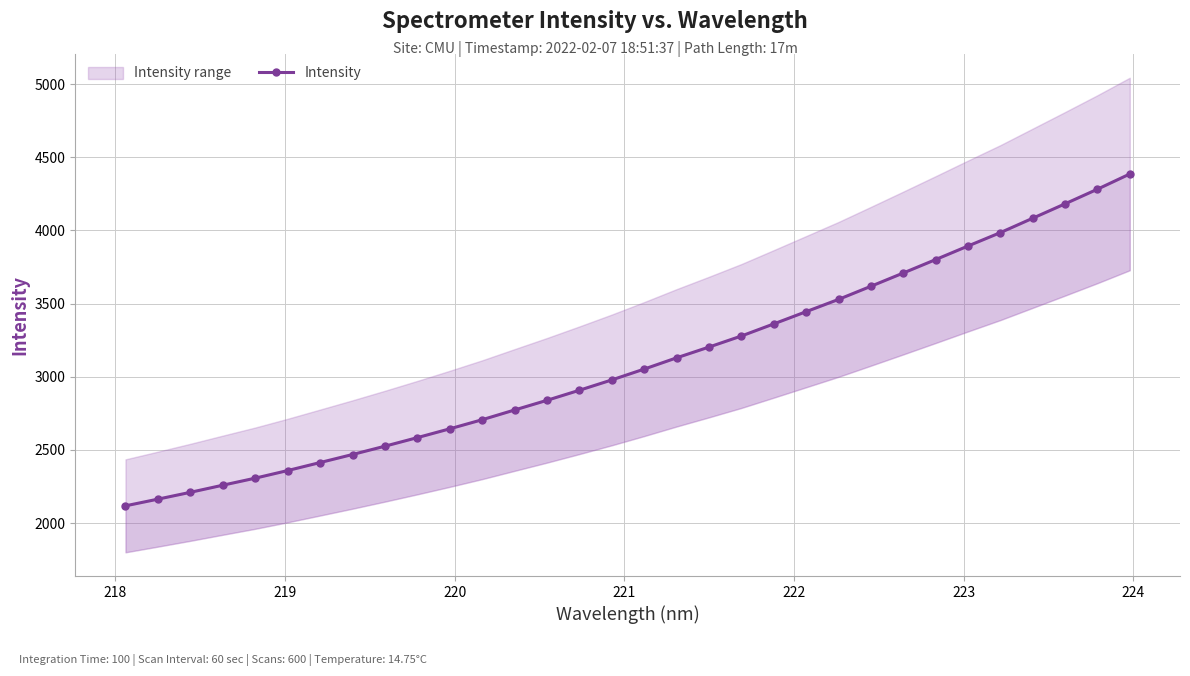

What is the difference between the maximum and minimum values?

2268.3